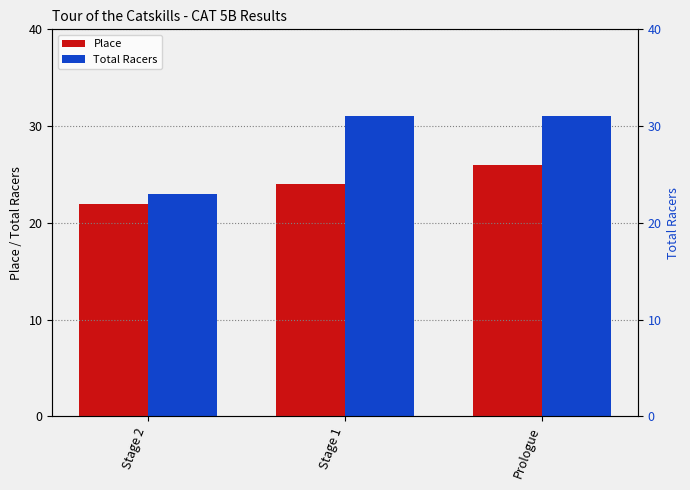

The value of Total Racers at Prologue is 19. True or false?

False